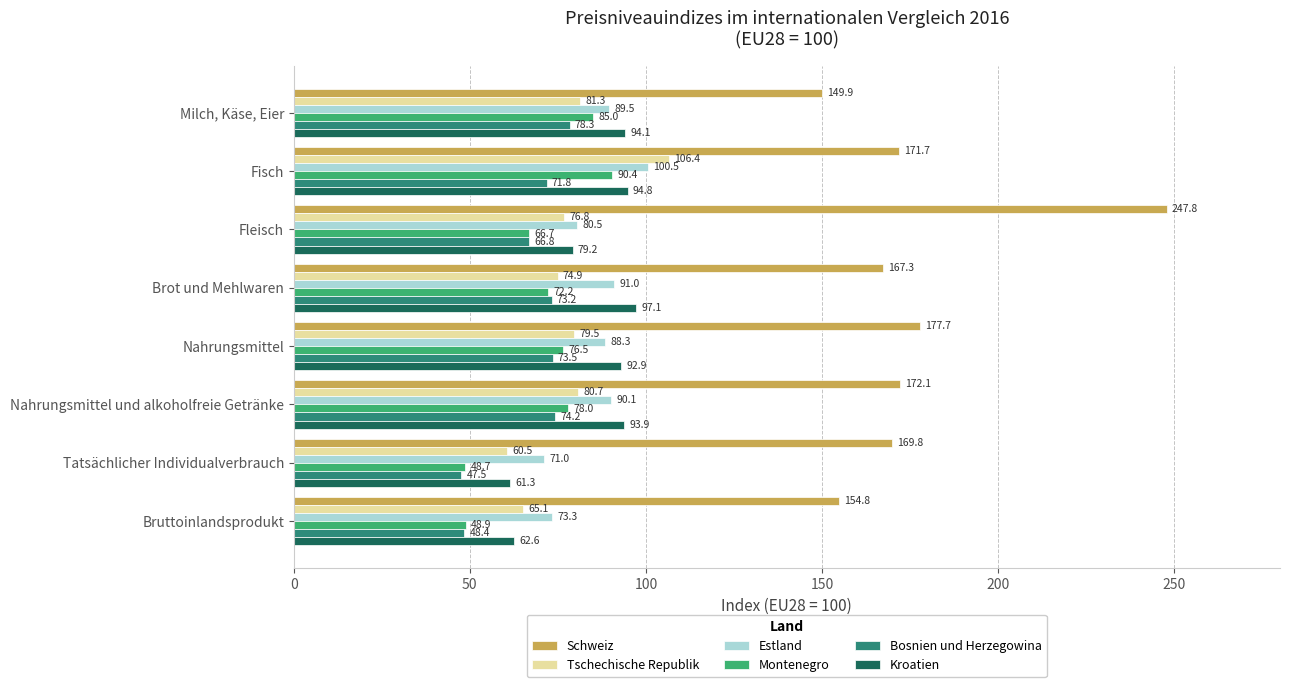

What is the difference between the maximum and second lowest values in the Kroatien series?

34.5